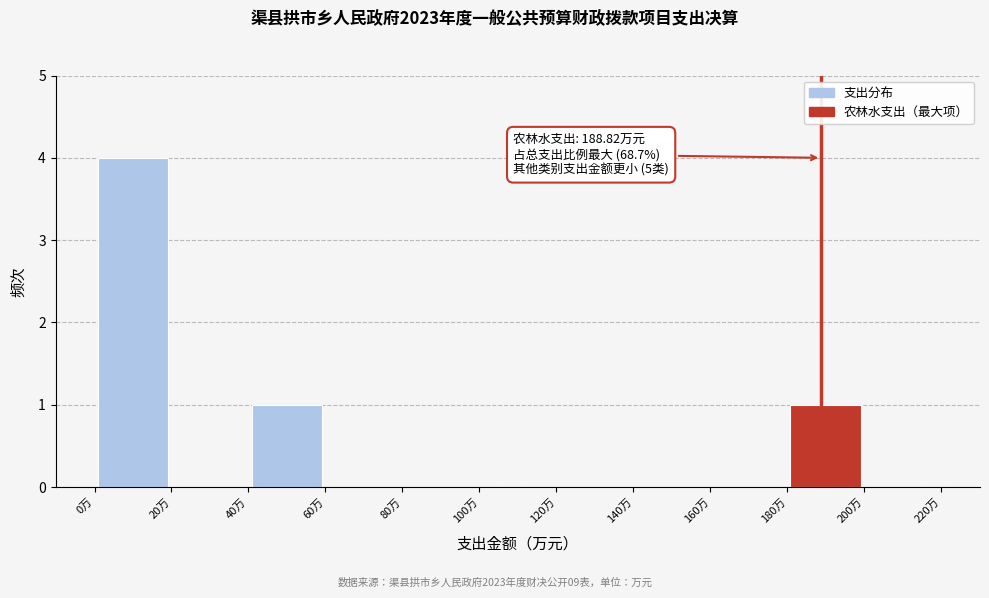

Over which range of the x-axis is the bar tallest?

0 to 20